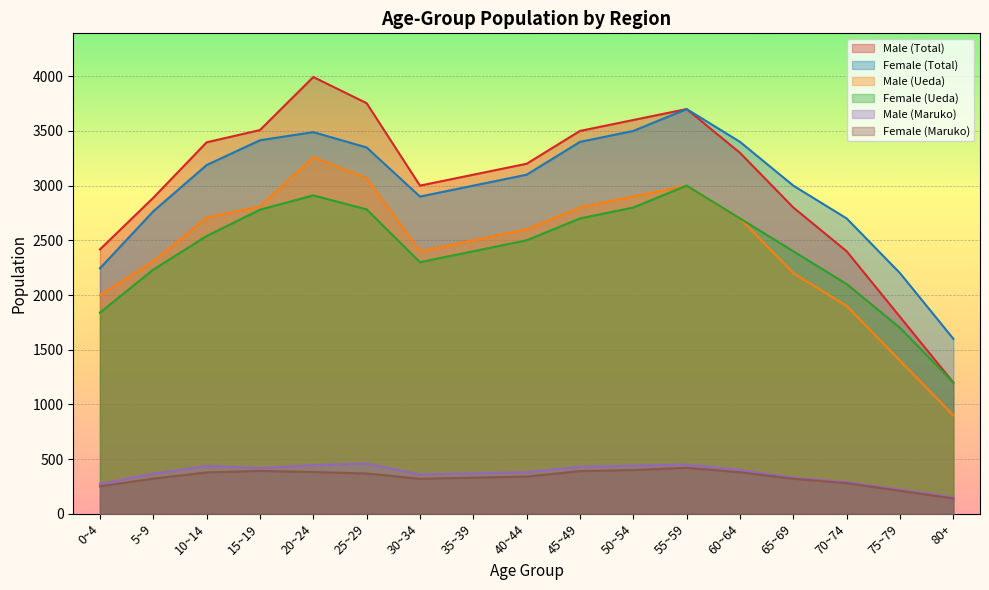

What position from the right is 0~4?

17